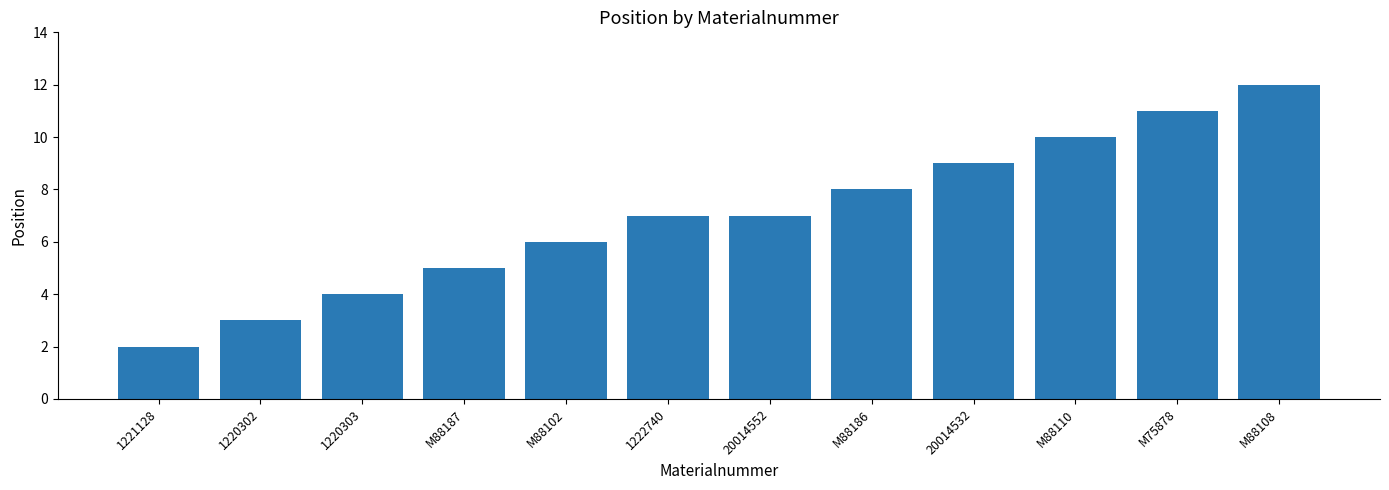

What is the change in value from M88187 to 20014532?

+4